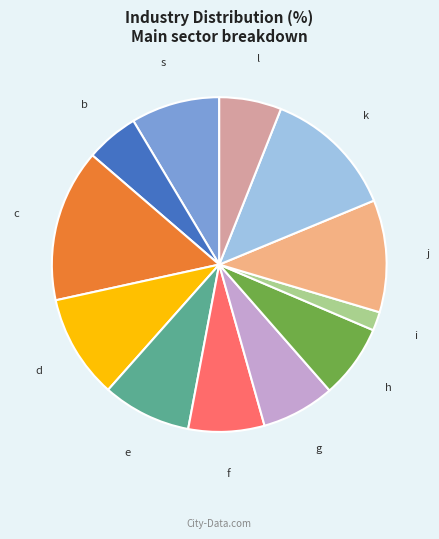

Is there a majority slice in this chart?

No